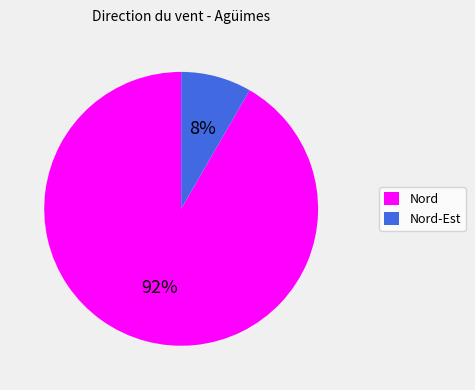

To the nearest percent, what portion does Nord represent?

92%